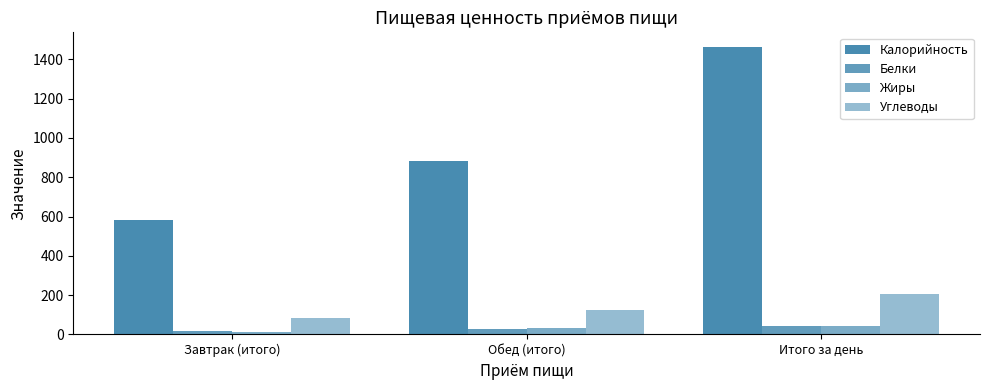

How many values in the Жиры series exceed 32?

2